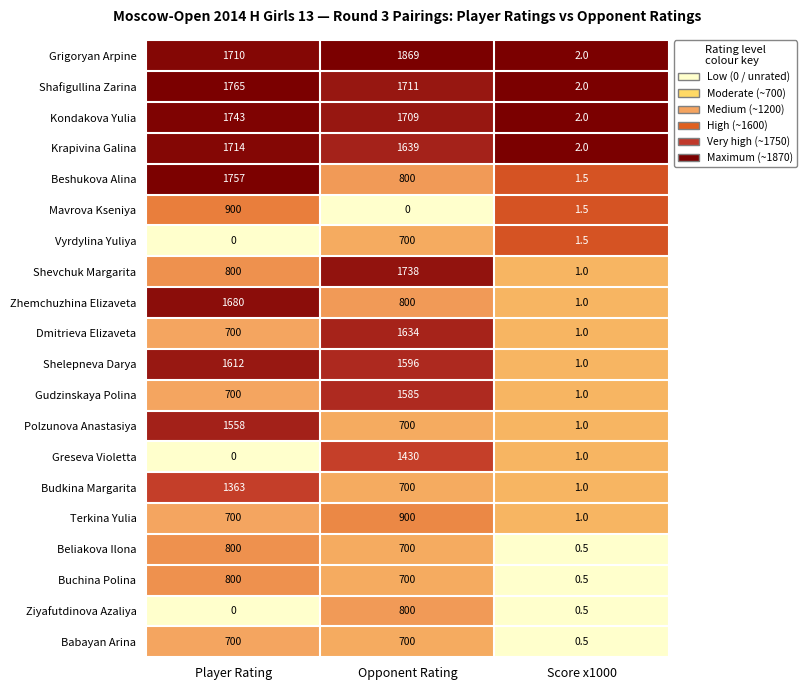

True or false: Shafigullina Zarina has a value of 2.0 at Score x1000.

True